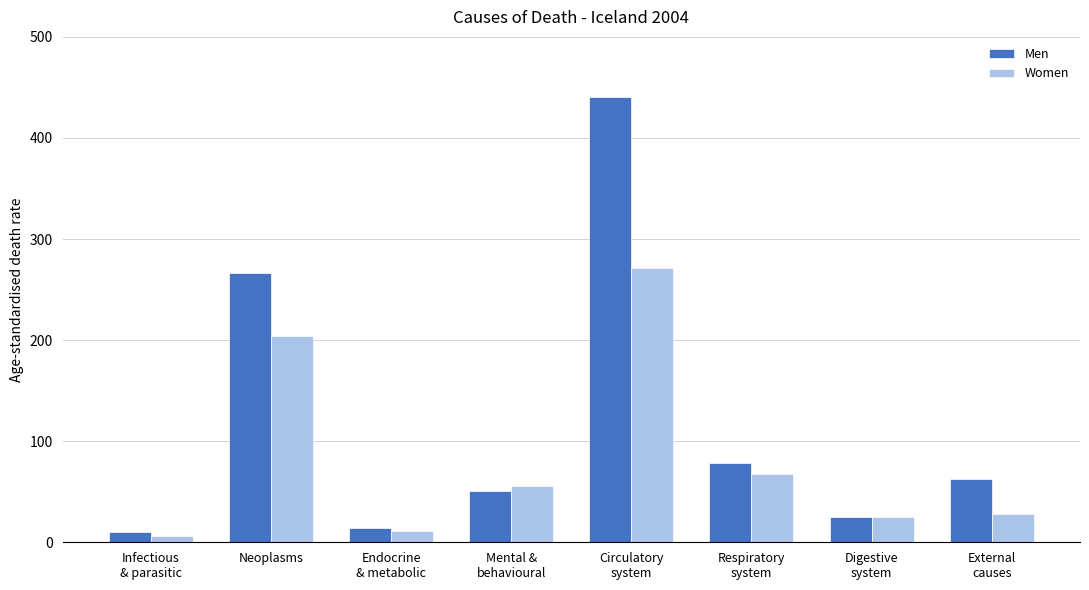

Read the Women value at Respiratory
system.

67.3